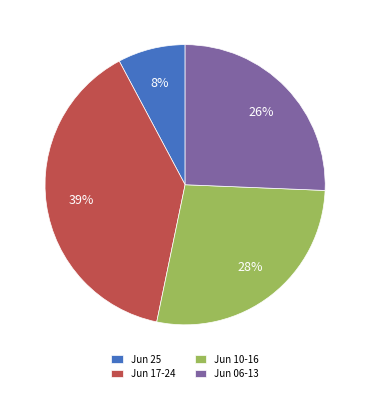

Is there any slice that represents more than half of the pie?

No